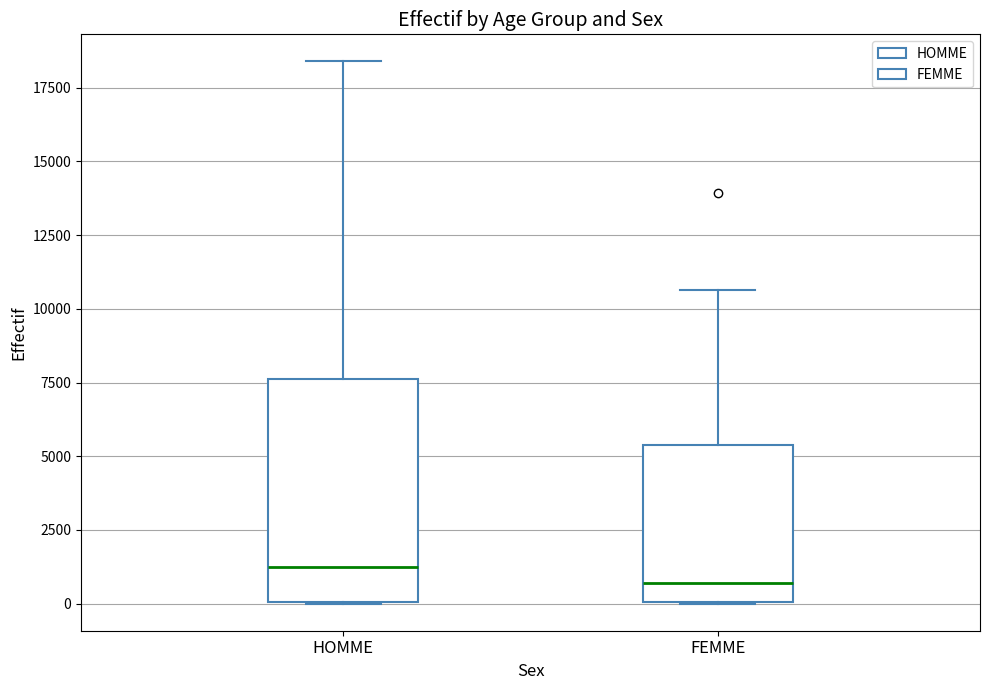

Where is the lower edge of the box for HOMME on the y-axis? The values are not printed on the chart, so give them approximately, as read against the axis.

0